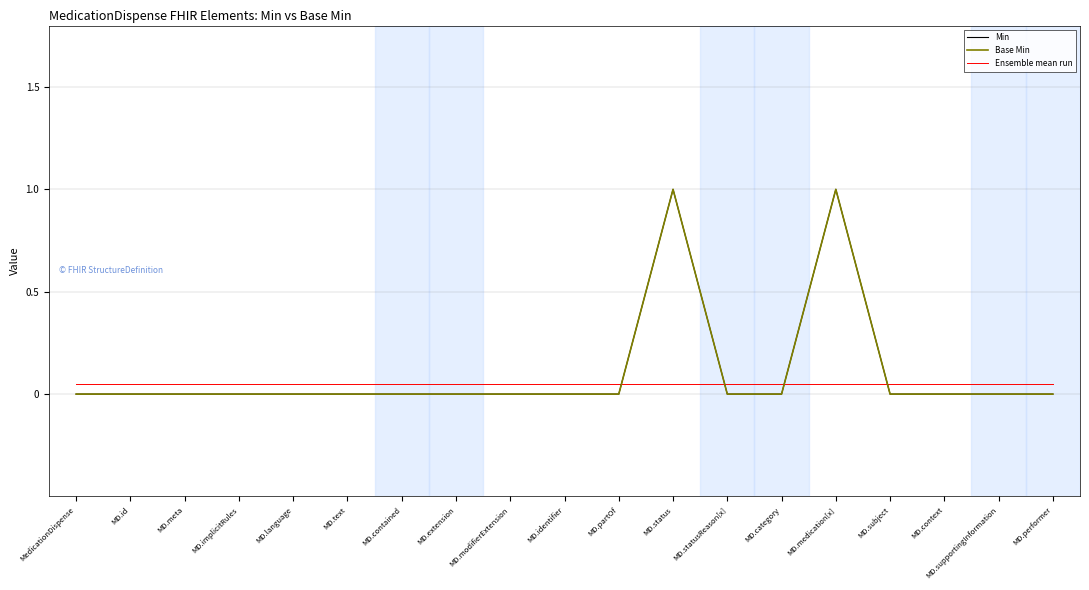

What is the difference between the highest and lowest values at MD.statusReason[x]?

0.1